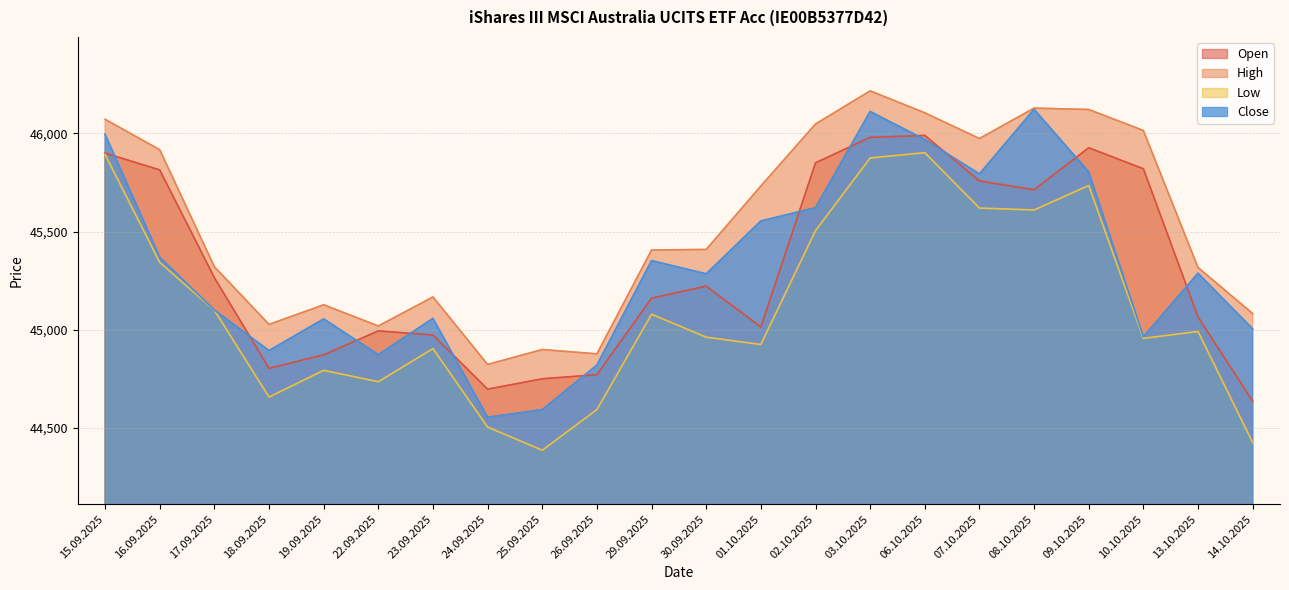

What is the lowest value of the Open series?

44636